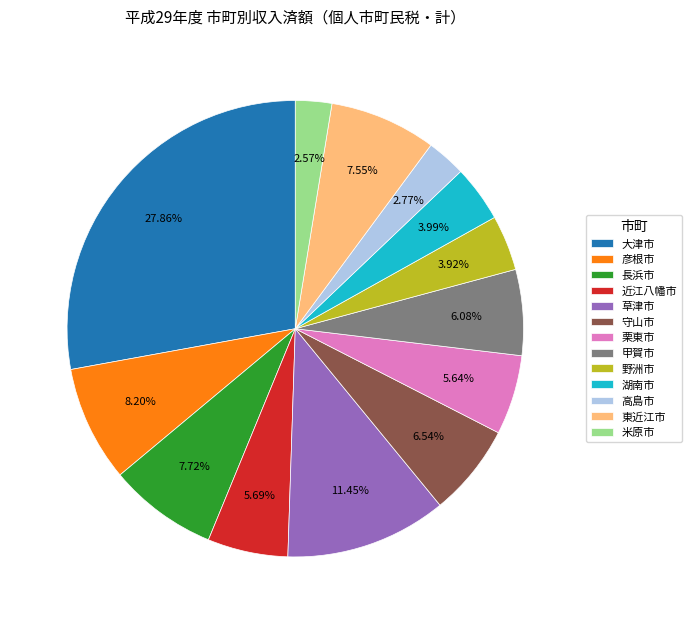

Is 守山市 the majority of the pie?

No